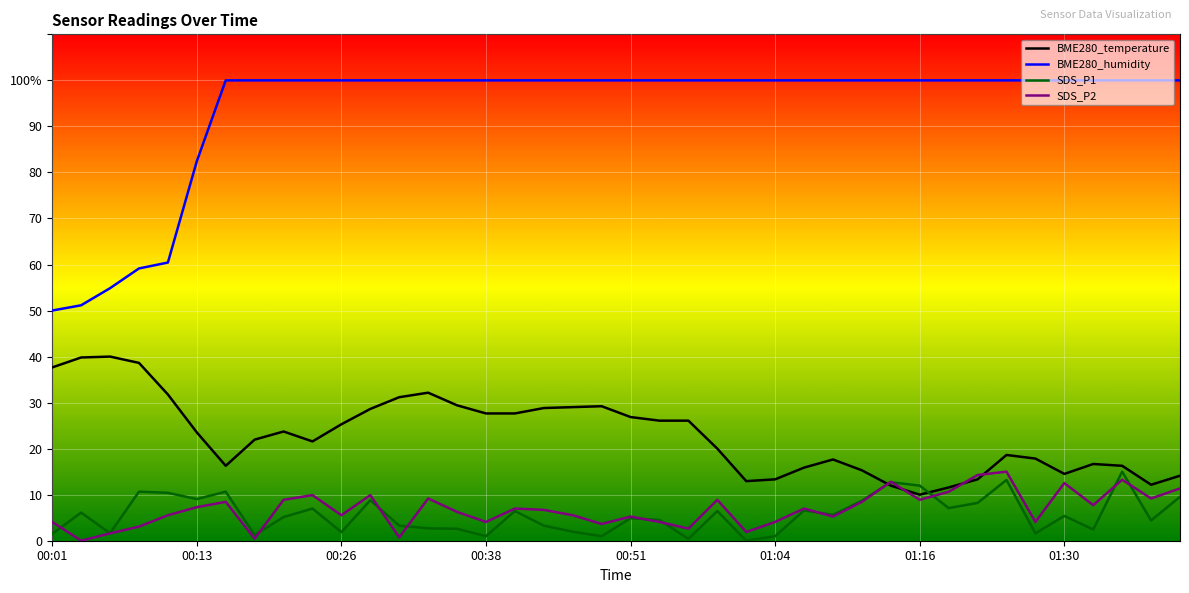

Which series has the widest spread of values?

BME280_humidity